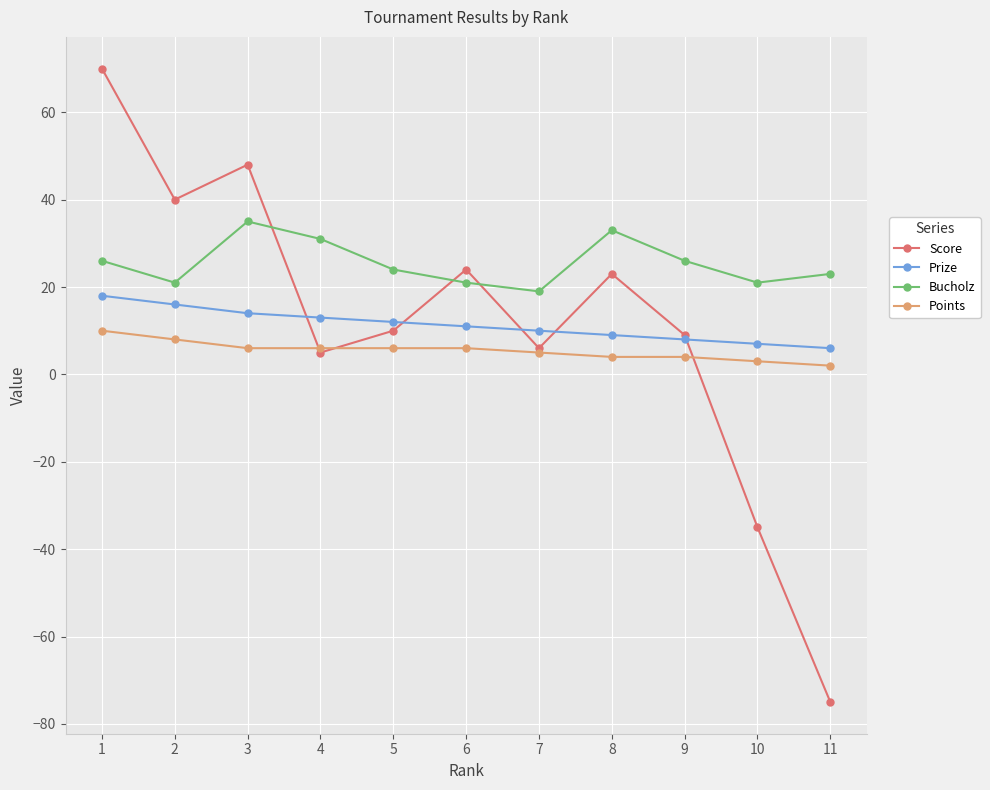

At 3, list the series in order from smallest to largest.

Points, Prize, Bucholz, Score